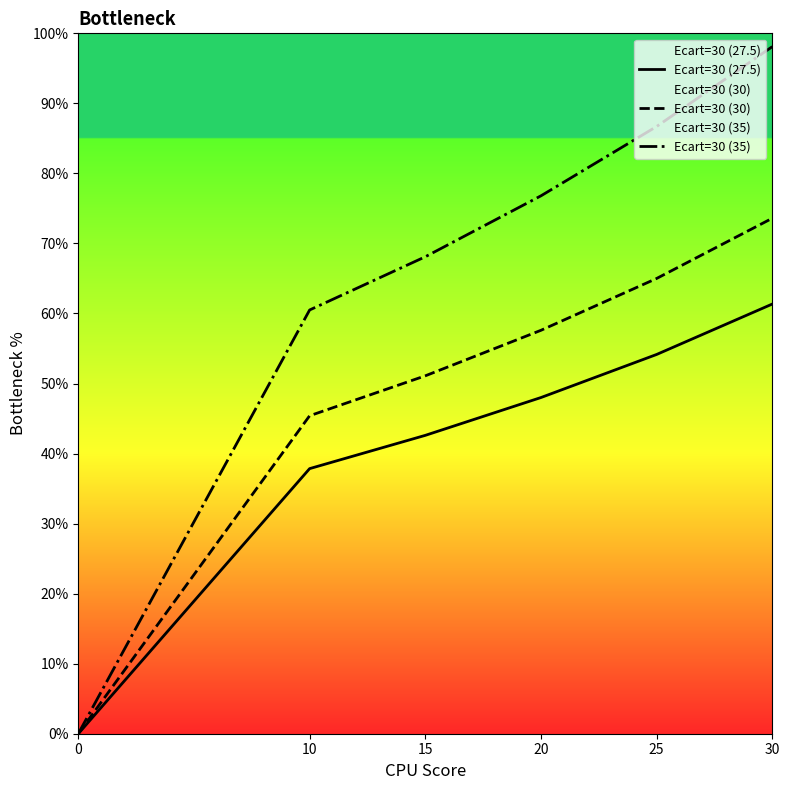

What is the average value of the Ecart=30 (27.5) series?

40.7